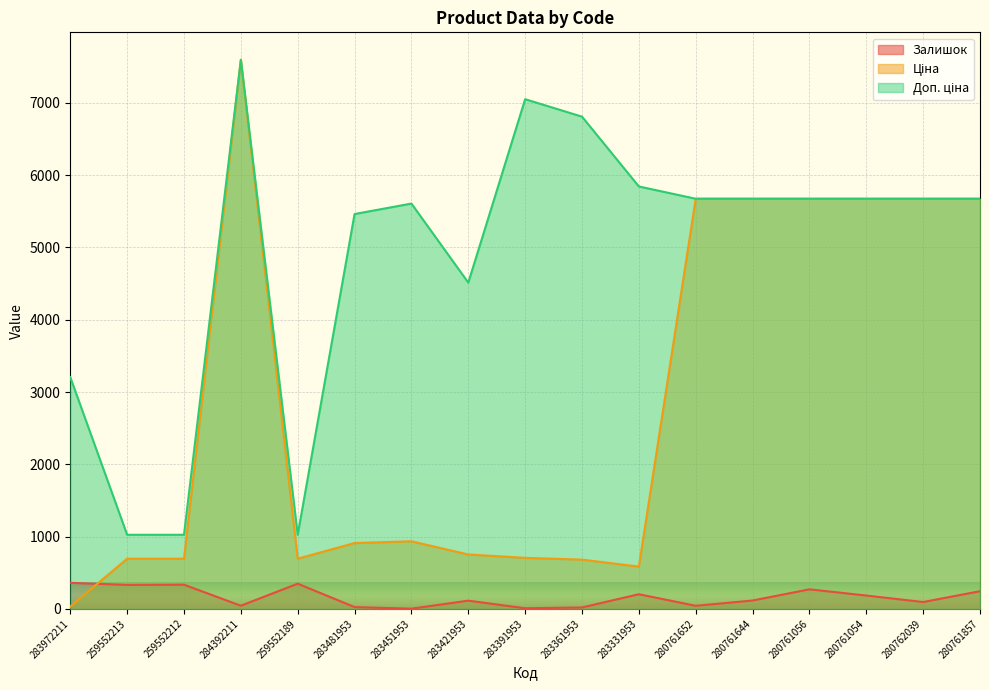

Between 283391953 and 283361953, which series saw the biggest shift?

Доп. ціна